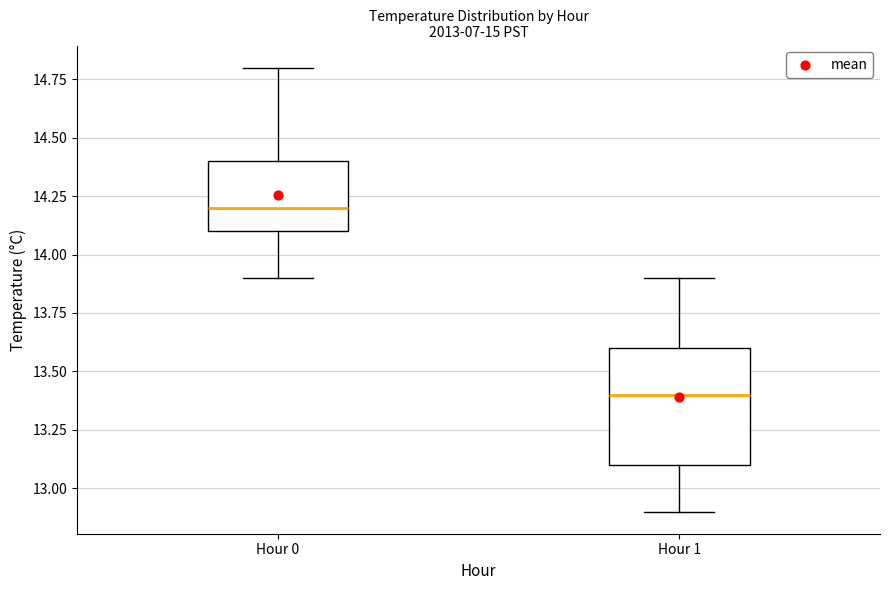

Reading left to right, transcribe this box plot: for each box, give where its median line is, the range the box spans, and where its two whiskers end, as read against the y-axis. The values are not printed on the chart, so give them approximately, as read against the axis.

Hour 0: median 14.2, box 14.1 to 14.4, whiskers 13.9 to 14.8
Hour 1: median 13.4, box 13.1 to 13.6, whiskers 12.9 to 13.9